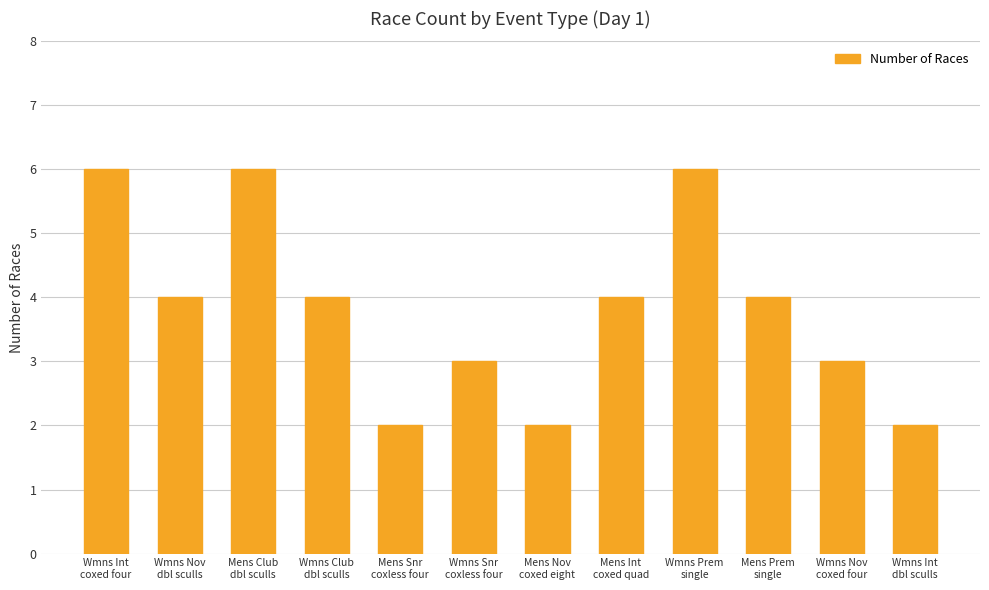

What is the difference between the maximum and minimum values?

4